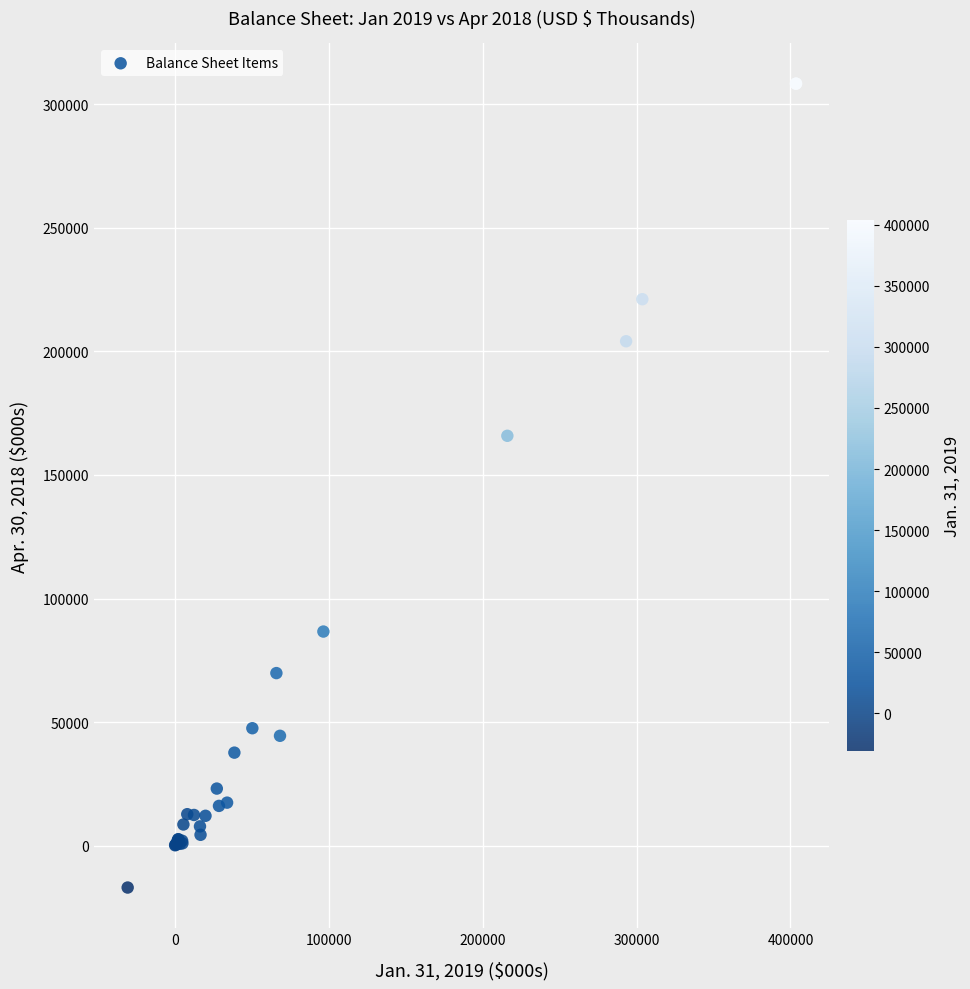

What Y value in the scatter plot is closest to 145689?

165837